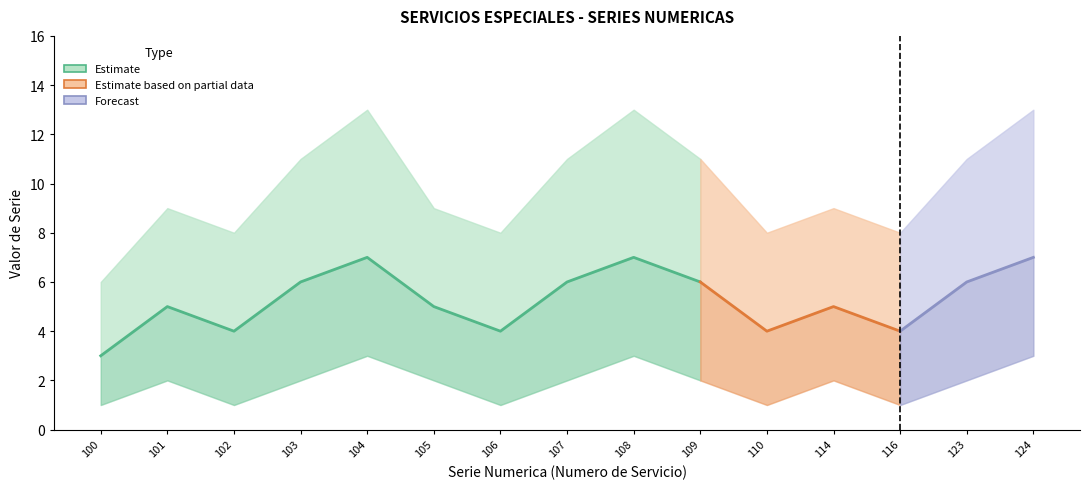

Reading left to right, extract all data points from this chart.

lower_bound: 1	2	1	2	3	2	1	2	3	2	1	2	1	2	3
estimate: 3	5	4	6	7	5	4	6	7	6	4	5	4	6	7
upper_bound: 6	9	8	11	13	9	8	11	13	11	8	9	8	11	13